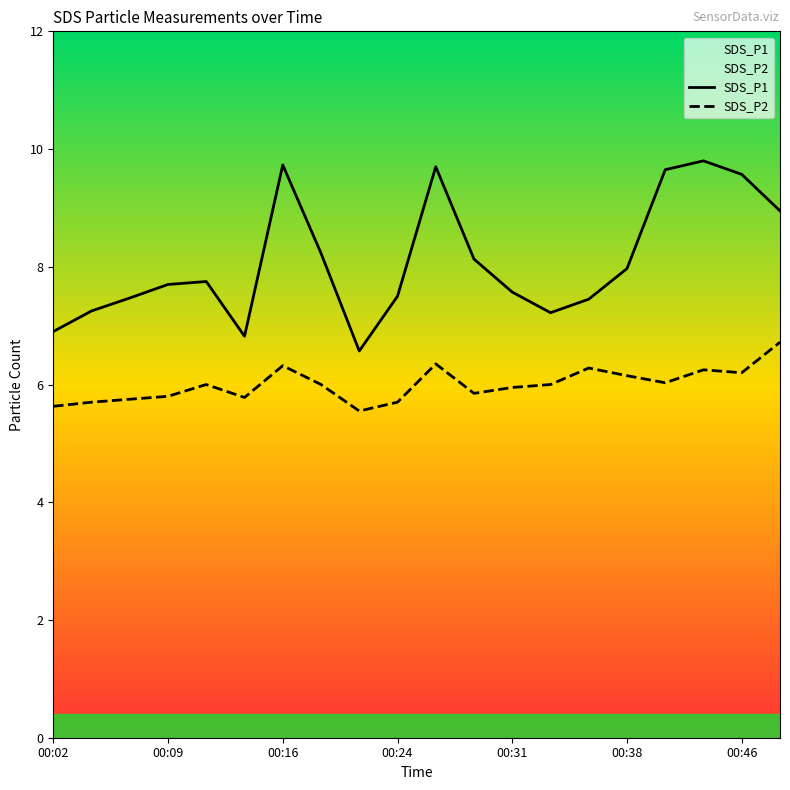

Which has a higher value, 16 or 8?

16